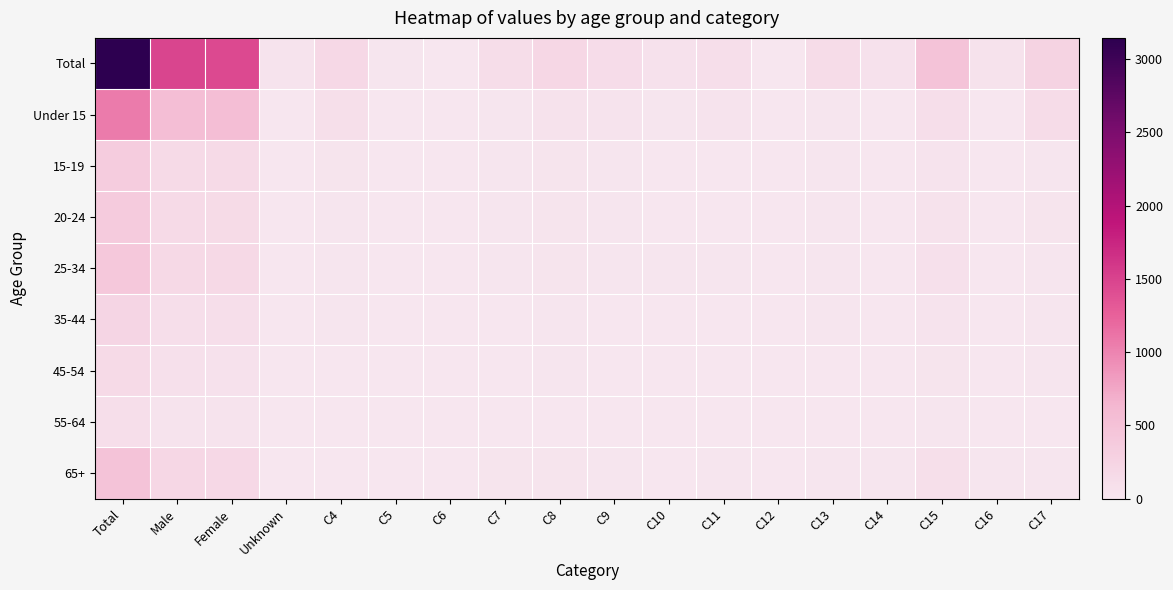

At which category is the sum across all series the highest?

Total